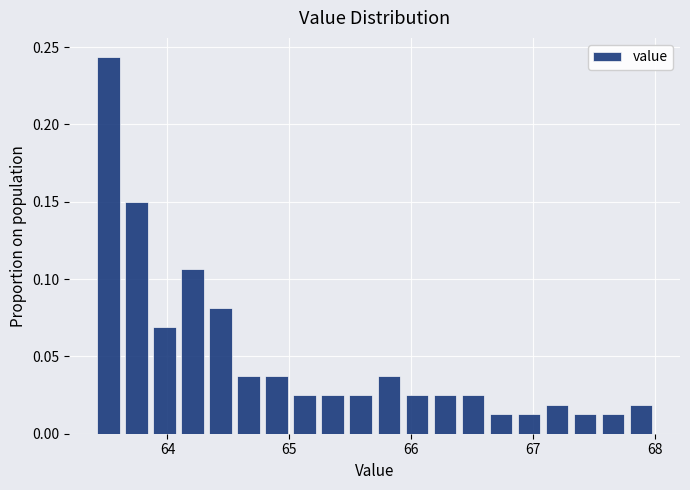

Read against the x-axis, roughly where is the centre of the tallest bar?

63.5